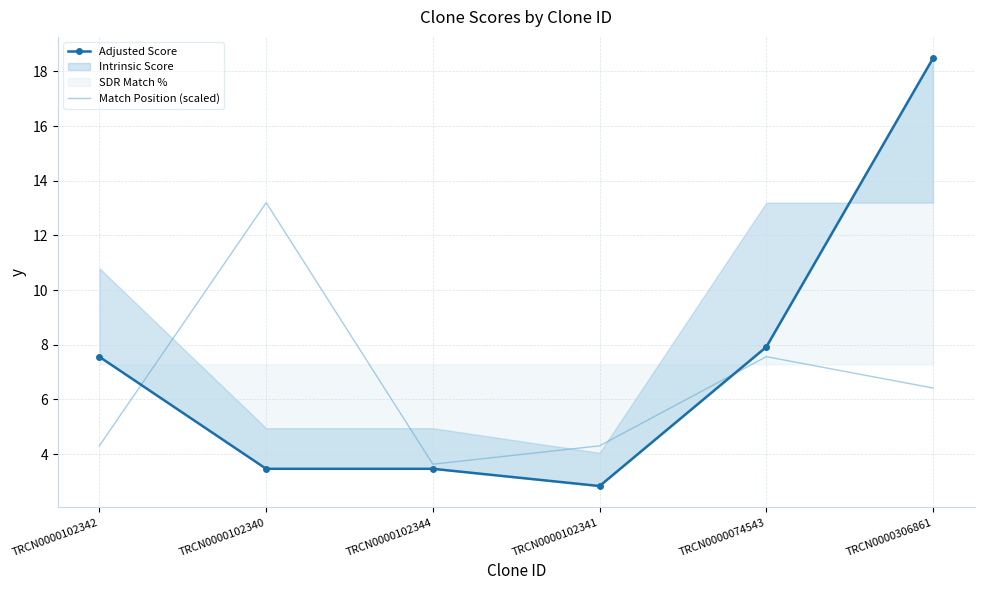

What value does the Adjusted Score series have at TRCN0000074543?

7.9